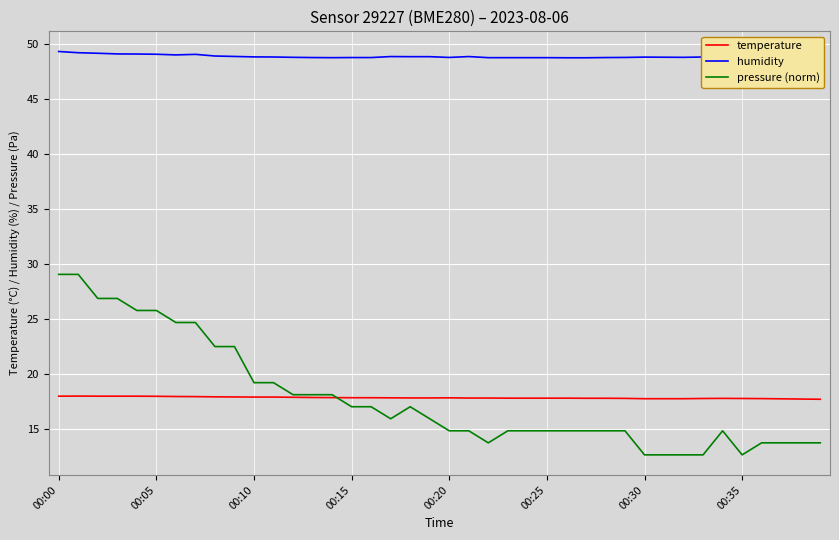

Which series has the largest total across all categories?

humidity